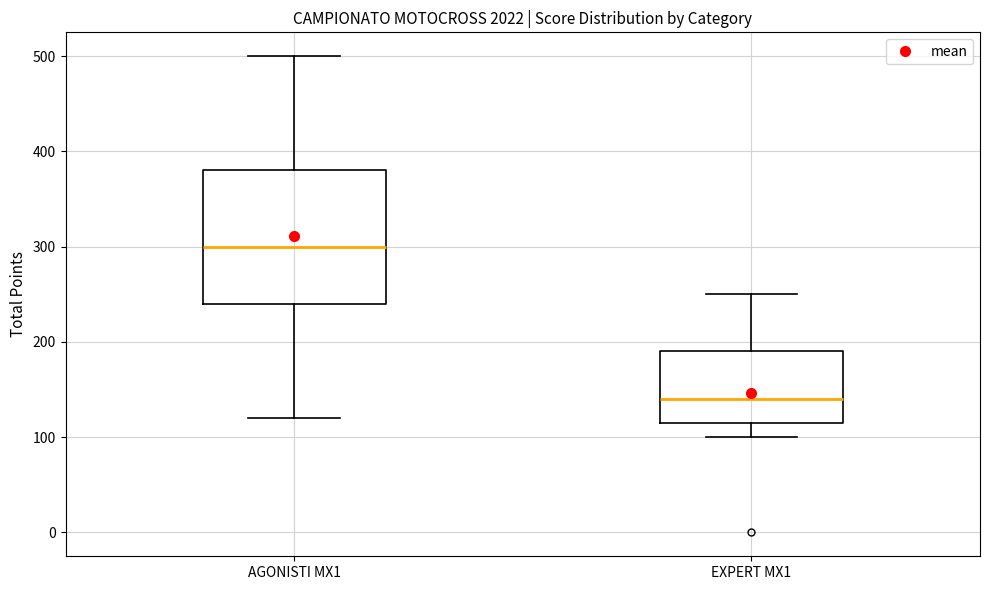

Which box's median line is the highest?

AGONISTI MX1